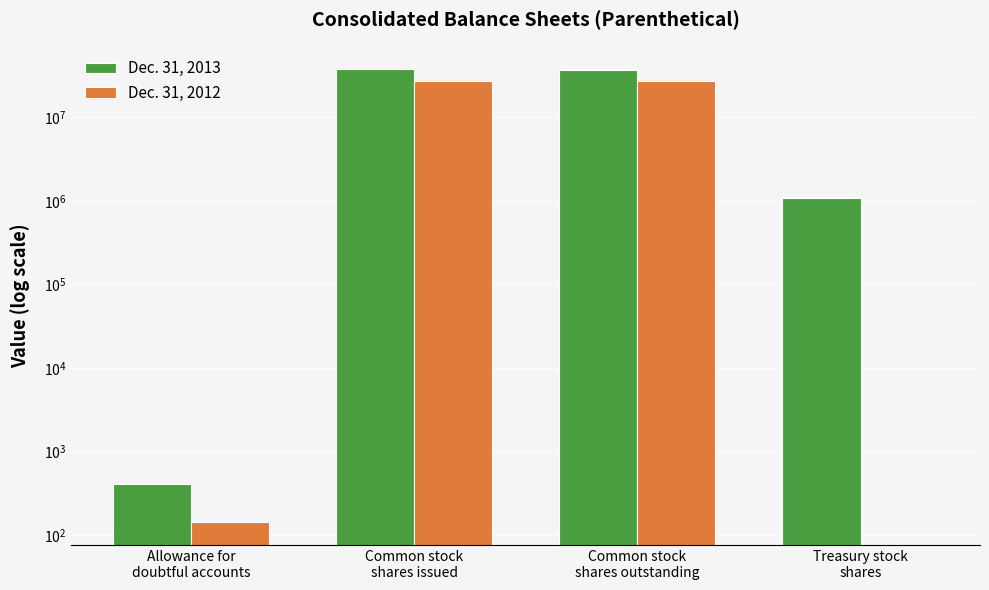

How many series are shown in this chart?

2